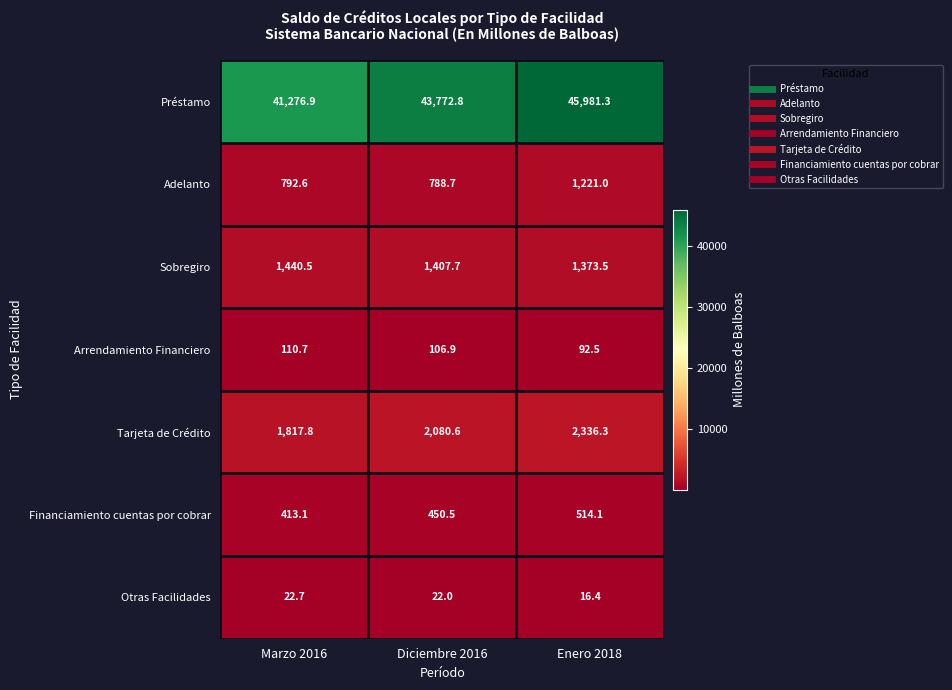

How many data points in Sobregiro are less than 1407?

1